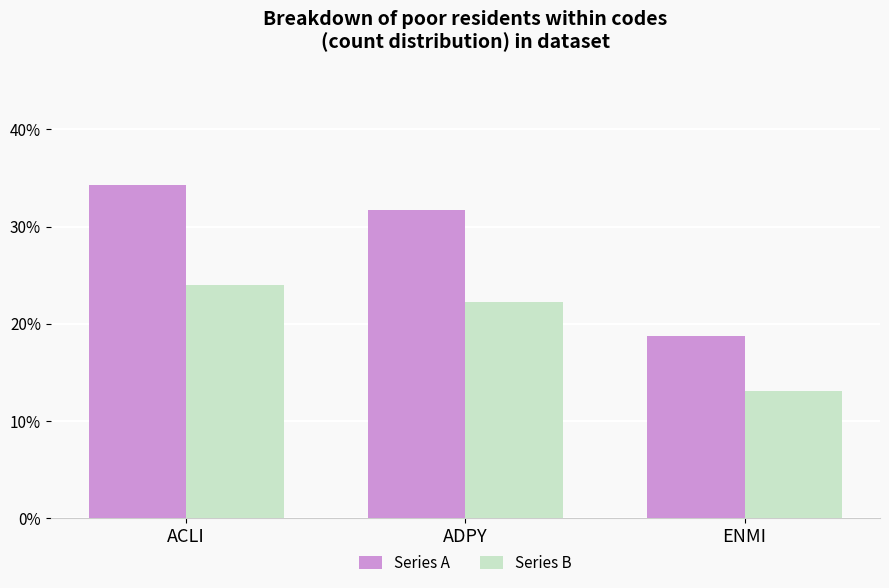

The value of Series B at ENMI is 13.1. True or false?

True